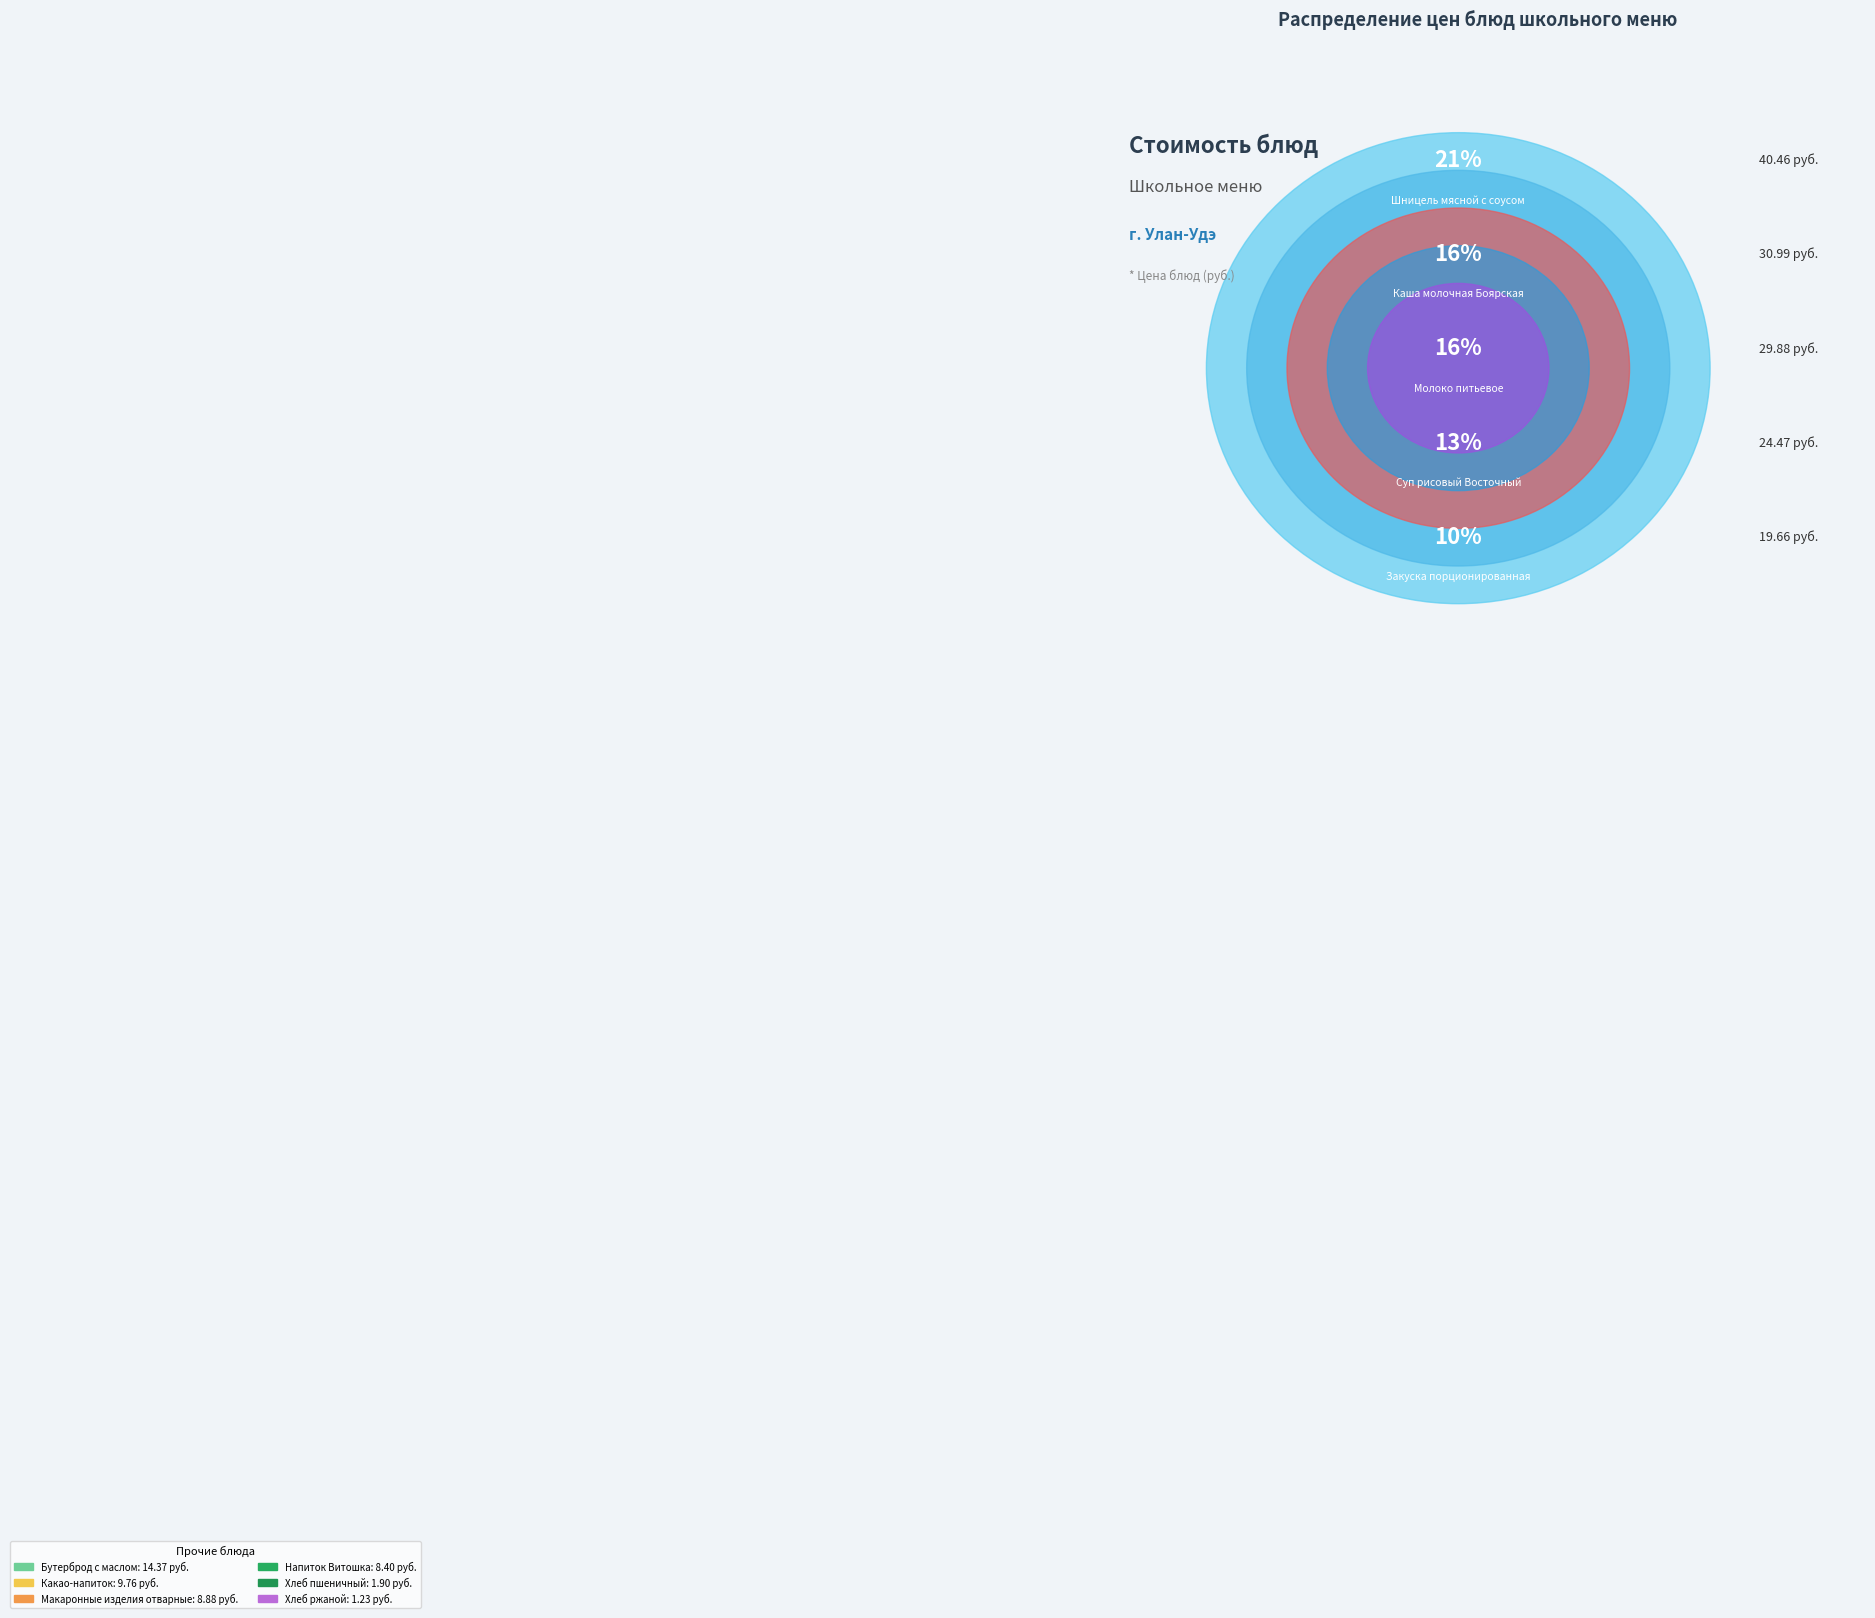

What is the largest slice in the pie chart?

Шницель мясной с соусом